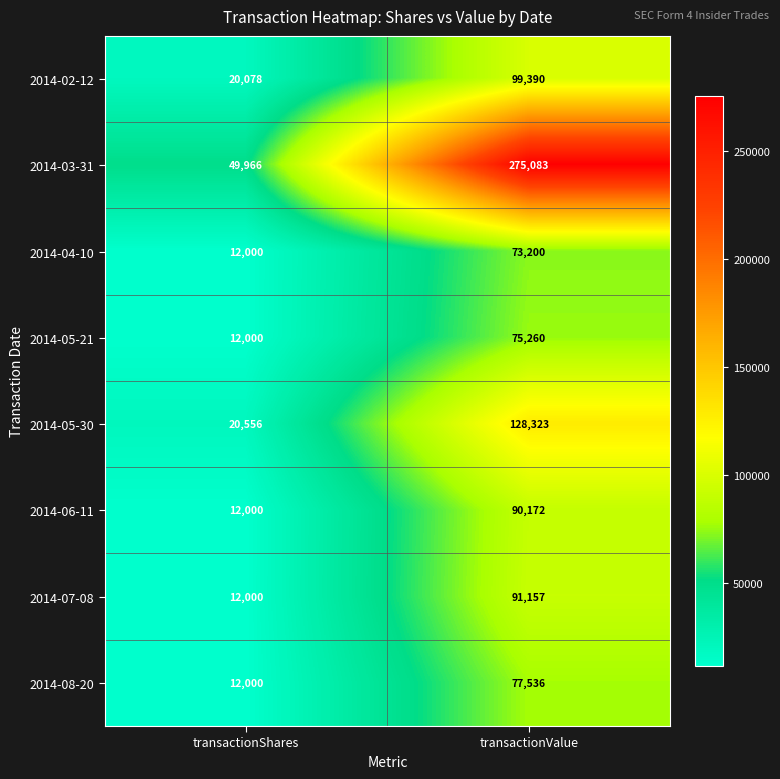

What value does the 2014-08-20 series have at transactionValue, to the nearest 50?

77550